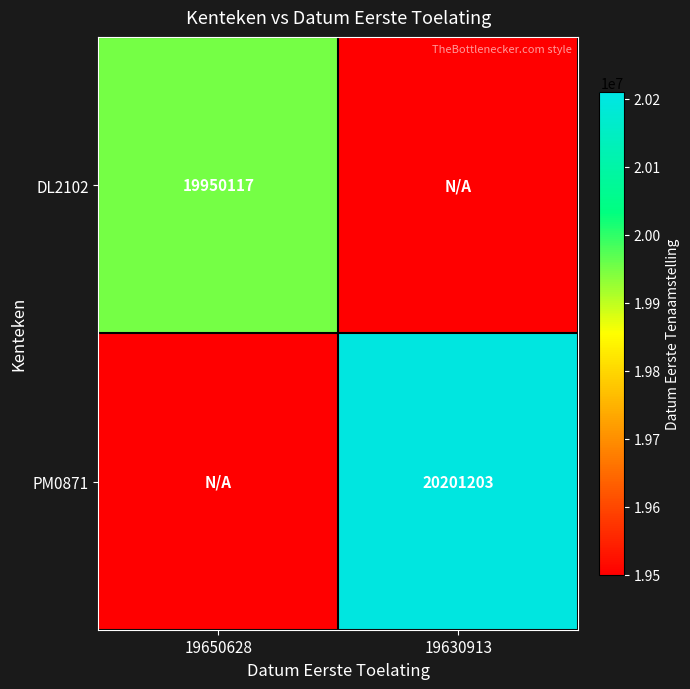

Is it true that PM0871 equals 20201203 at 19630913?

True